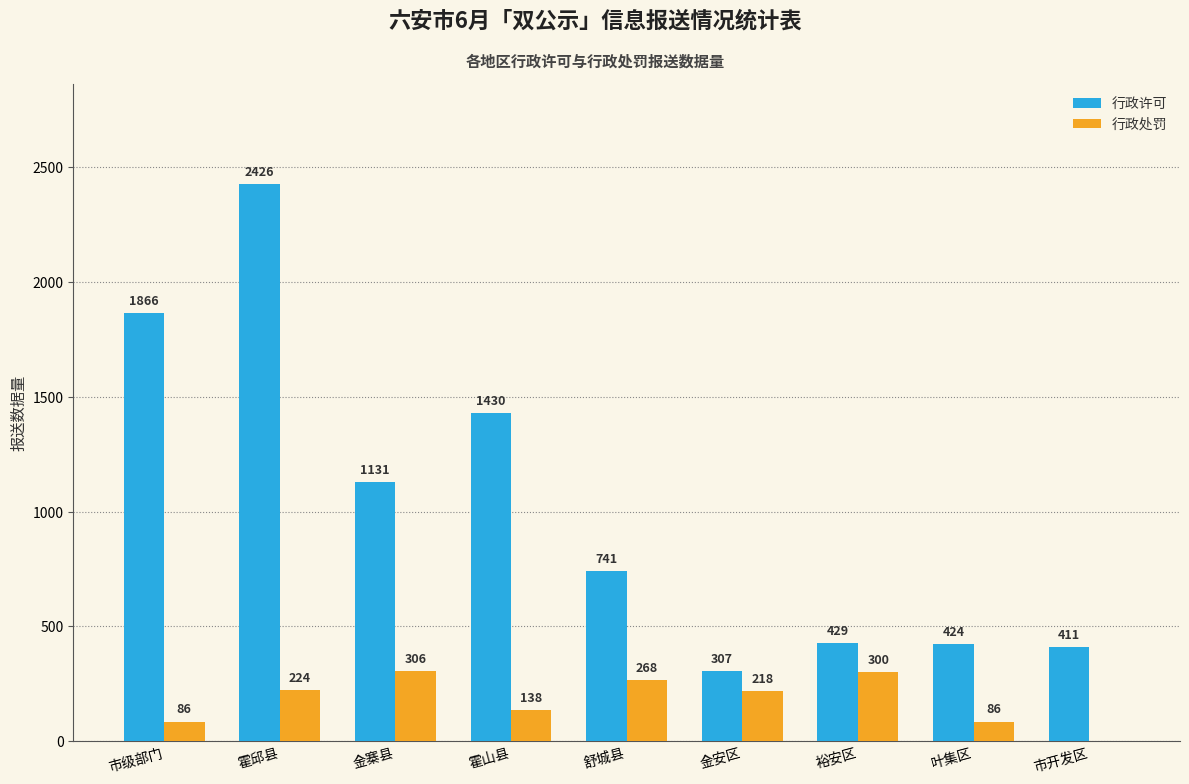

Where is 行政许可 nearest to the value 1366?

霍山县